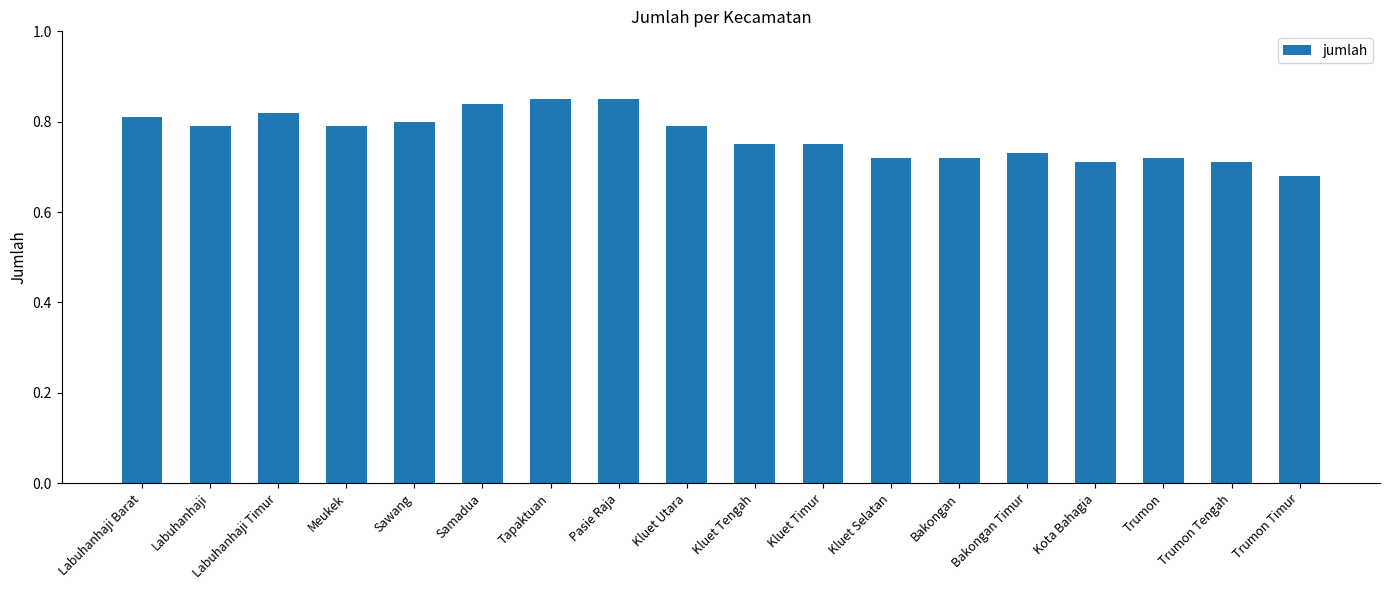

How many values are between 0 and 1?

18